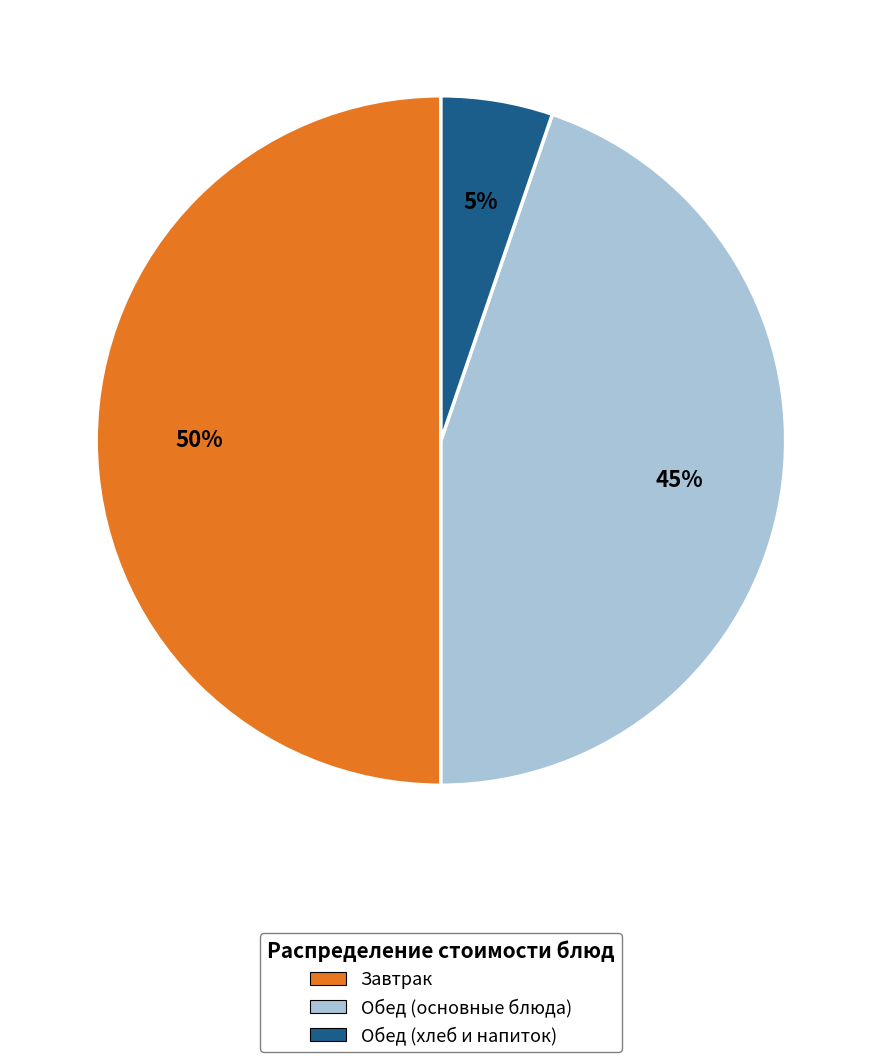

To the nearest percent, what percentage of the pie is Обед (основные блюда)?

45%